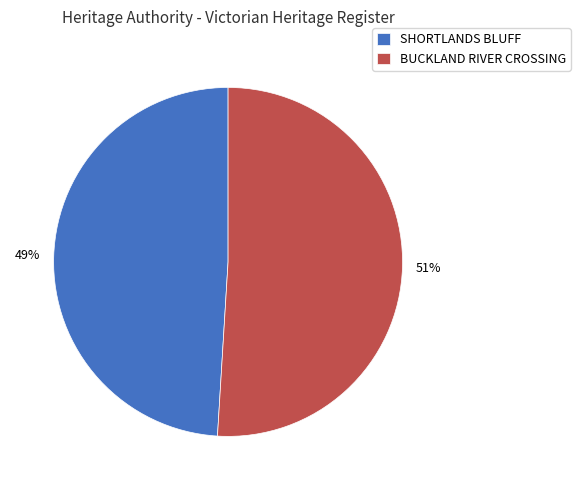

Approximately how many times larger is the value at SHORTLANDS BLUFF compared to BUCKLAND RIVER CROSSING?

1.0